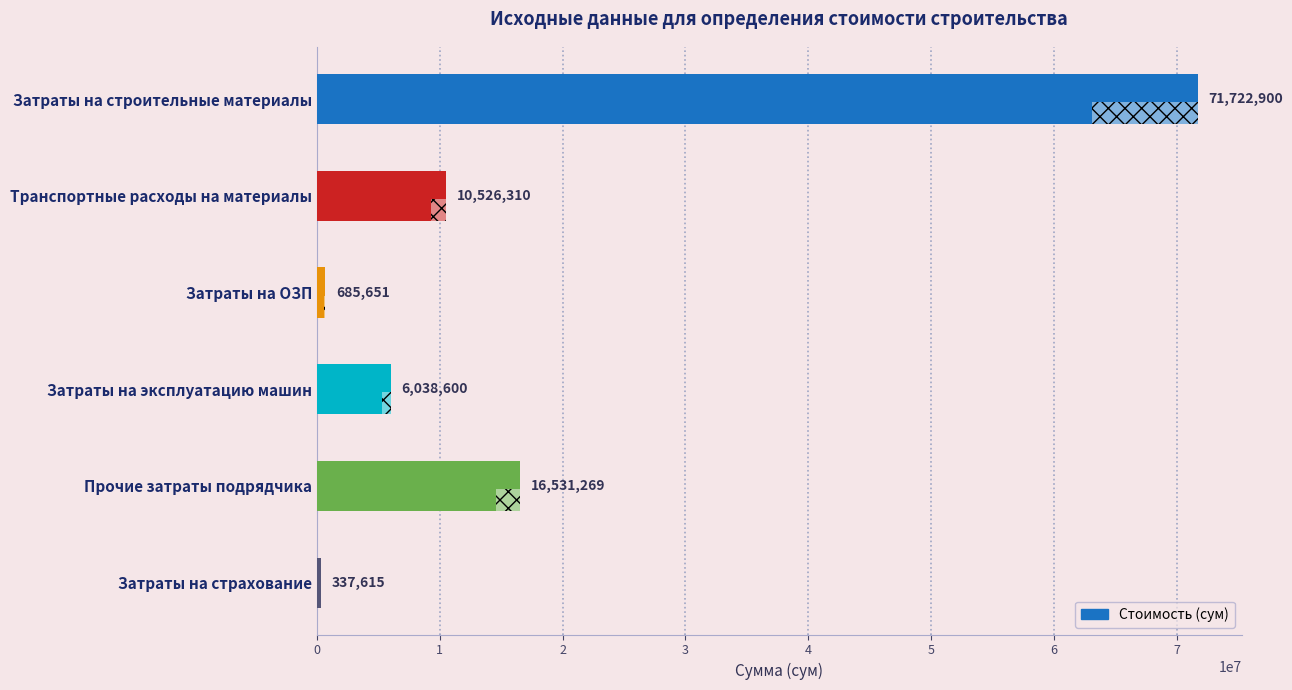

Where is the data nearest to the value 36030257?

Прочие затраты подрядчика